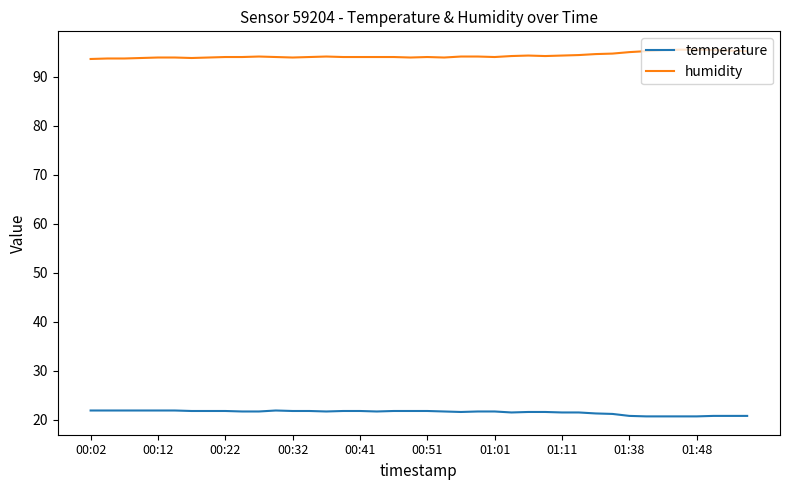

What is the maximum value shown in the chart?

95.5